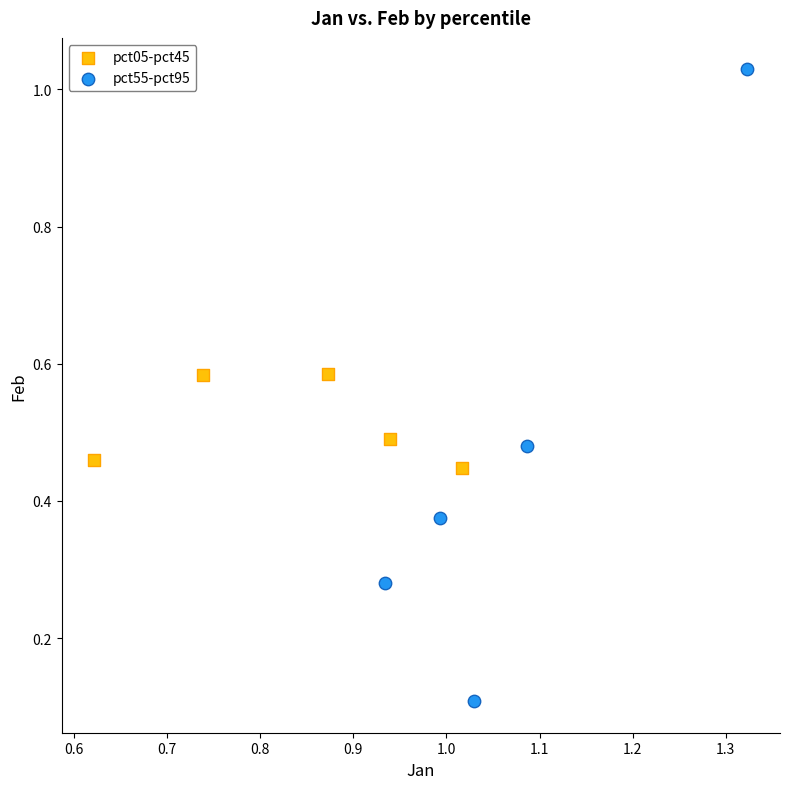

Which series contains the highest Y value?

pct55-pct95